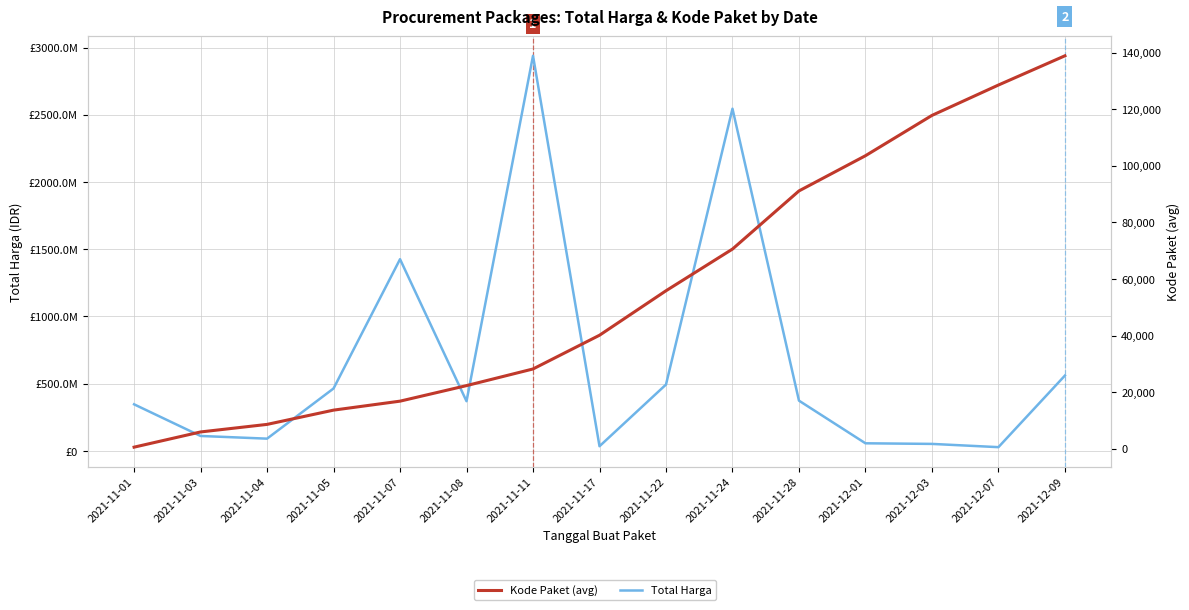

Is this an area chart (filled region under the line)?

No